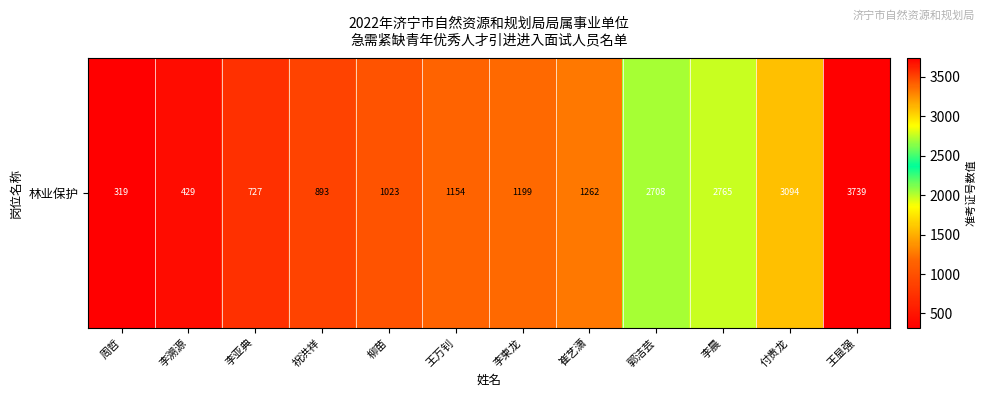

Between 李柬龙 and 崔艺潇, which is larger?

崔艺潇